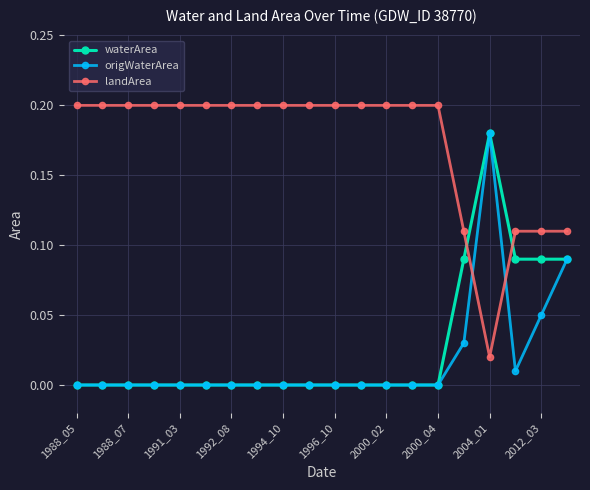

Which series has the largest total across all categories?

landArea